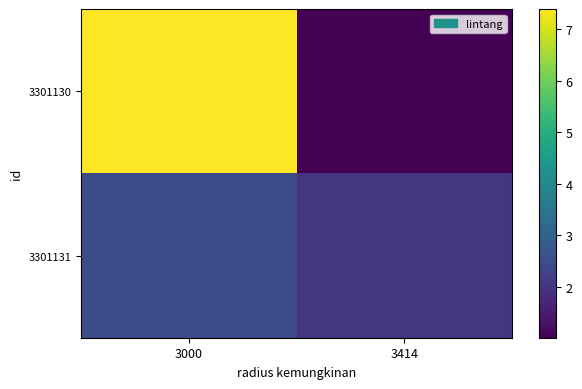

Count the number of categories in the chart.

2